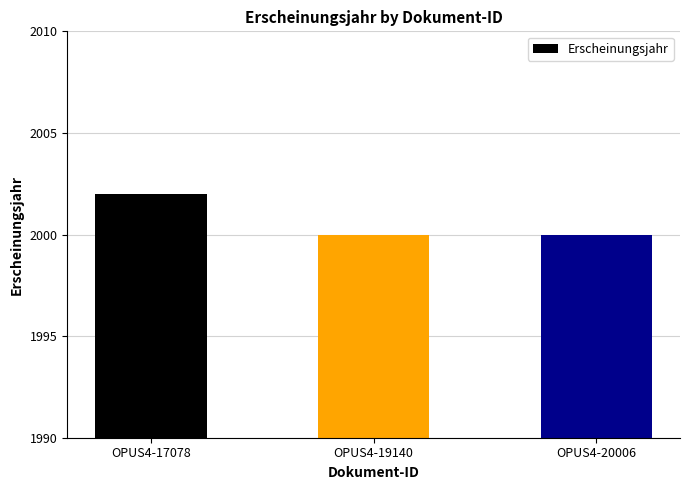

The value at OPUS4-19140 is 2000. True or false?

True